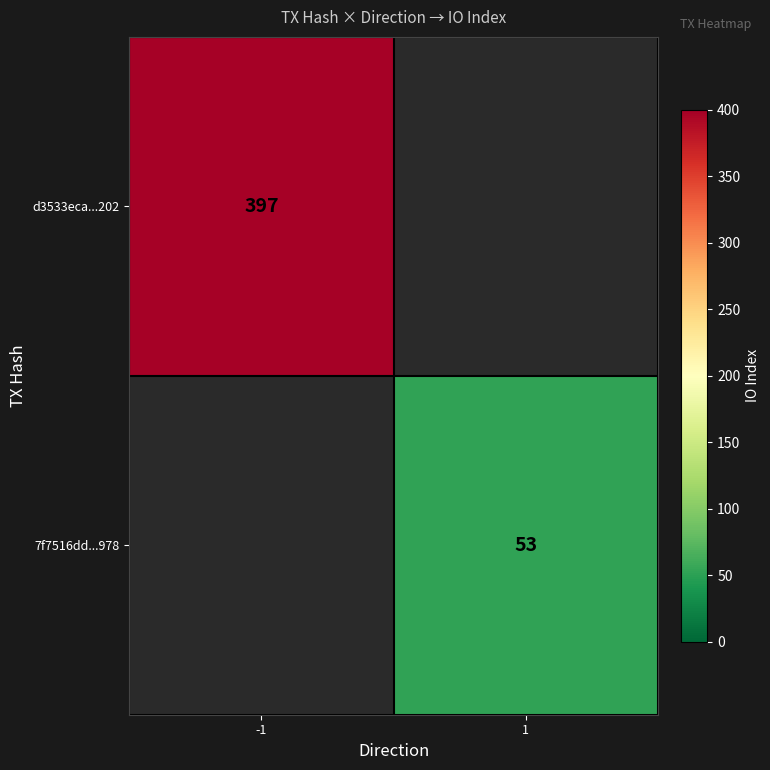

Is it true that 7f7516dd...978 equals 81 at 1?

False